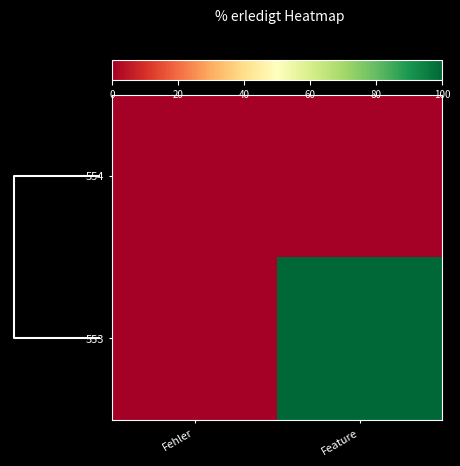

Reading left to right, extract all data points from this chart.

554: Fehler=0	Feature=0
553: Fehler=0	Feature=100